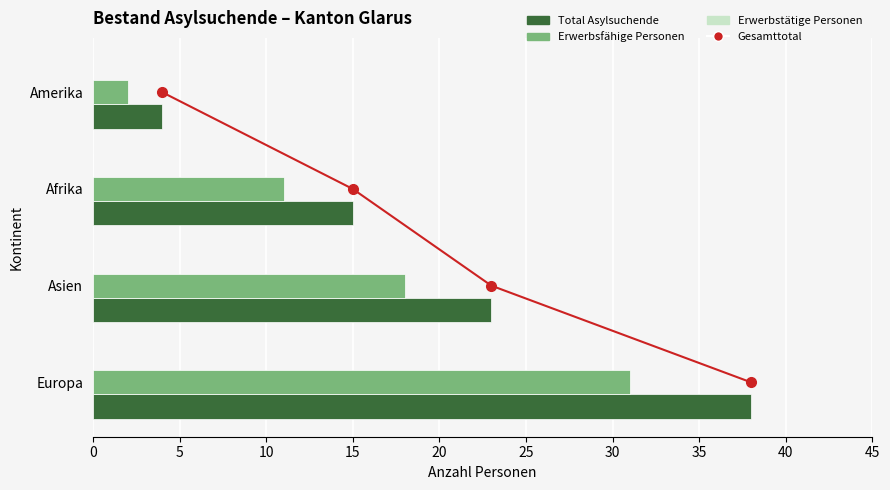

Which series has the largest total across all categories?

Total Asylsuchende